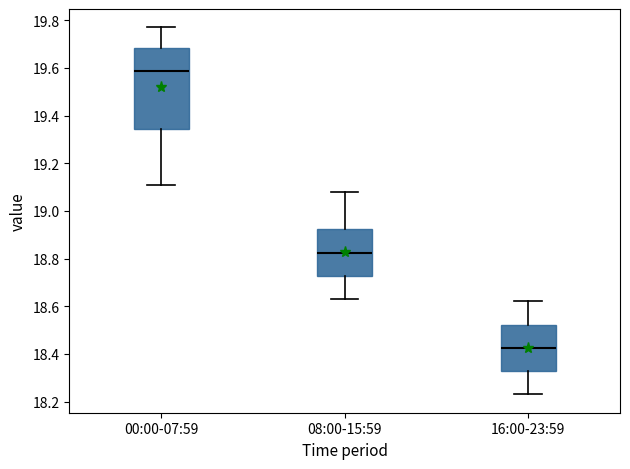

Reading left to right, read every box against the y-axis: the position of its median line, the range the box covers, and the ends of its whiskers. The values are not printed on the chart, so give them approximately, as read against the axis.

00:00-07:59: median 19.58, box 19.34 to 19.68, whiskers 19.12 to 19.78
08:00-15:59: median 18.82, box 18.72 to 18.92, whiskers 18.64 to 19.08
16:00-23:59: median 18.42, box 18.32 to 18.52, whiskers 18.24 to 18.62